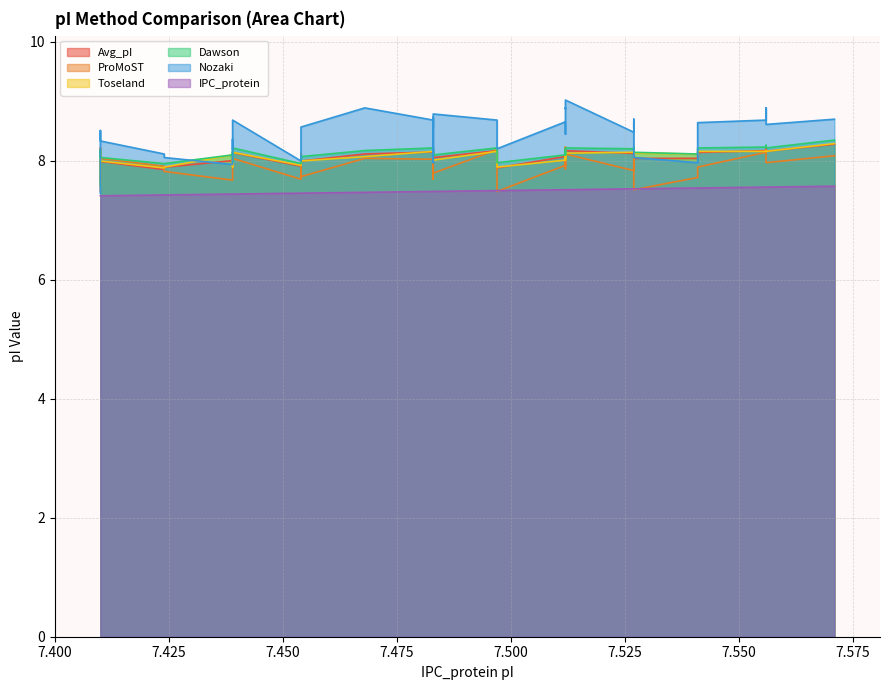

Which series ends up on top after the final intersection of ProMoST and Nozaki?

Nozaki